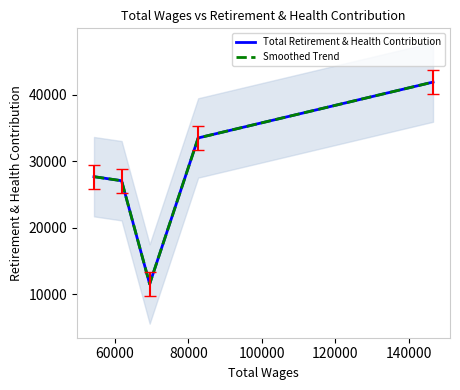

How many data points in Smoothed Trend are less than 27677?

2